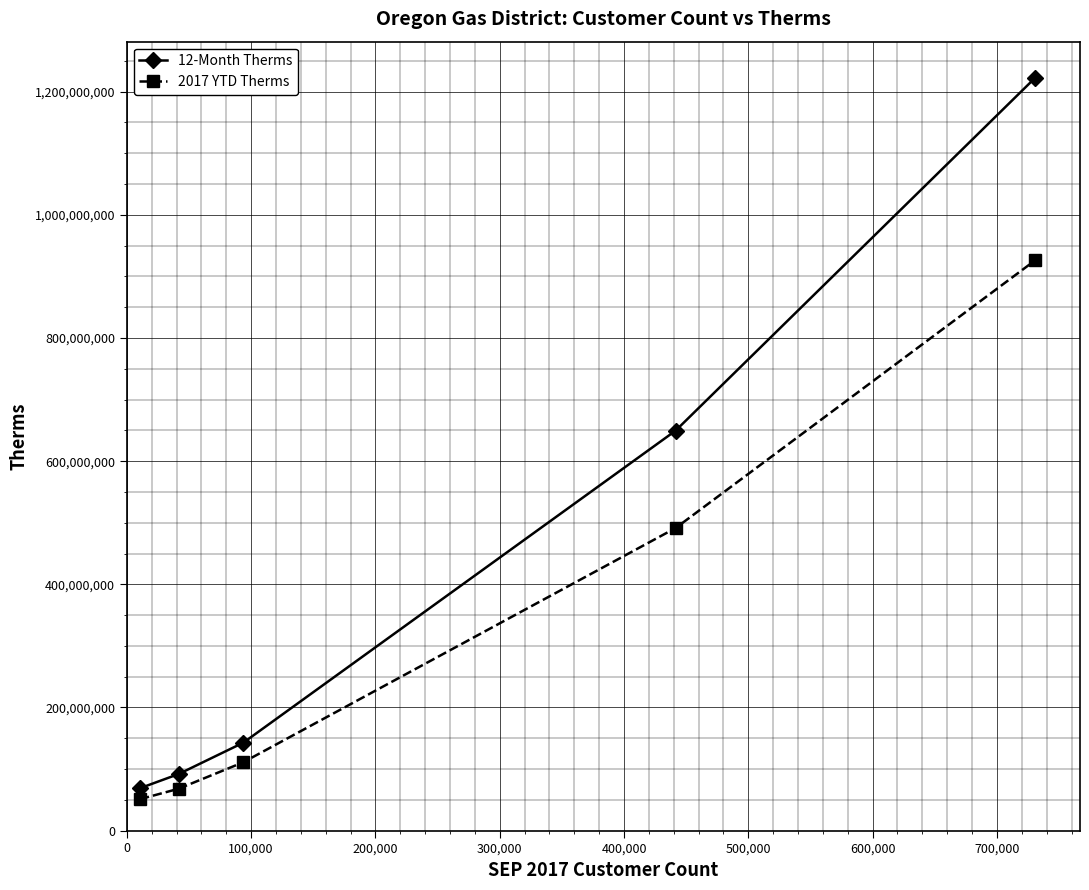

Which series has the largest range (max minus min)?

12-Month Therms